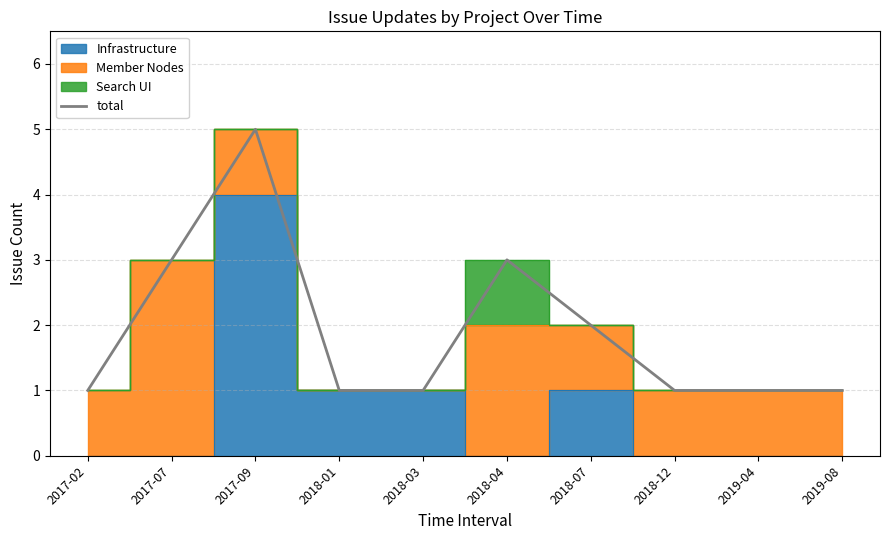

What is the smallest value displayed?

1